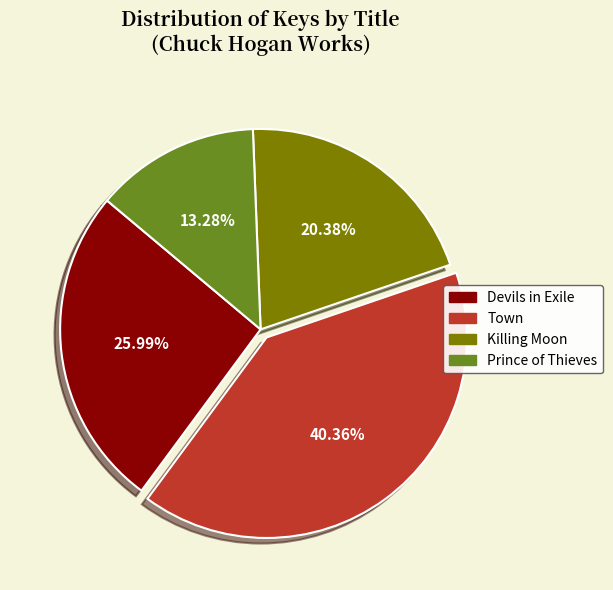

To the nearest percent, what is the combined percentage of Killing Moon and Prince of Thieves?

34%